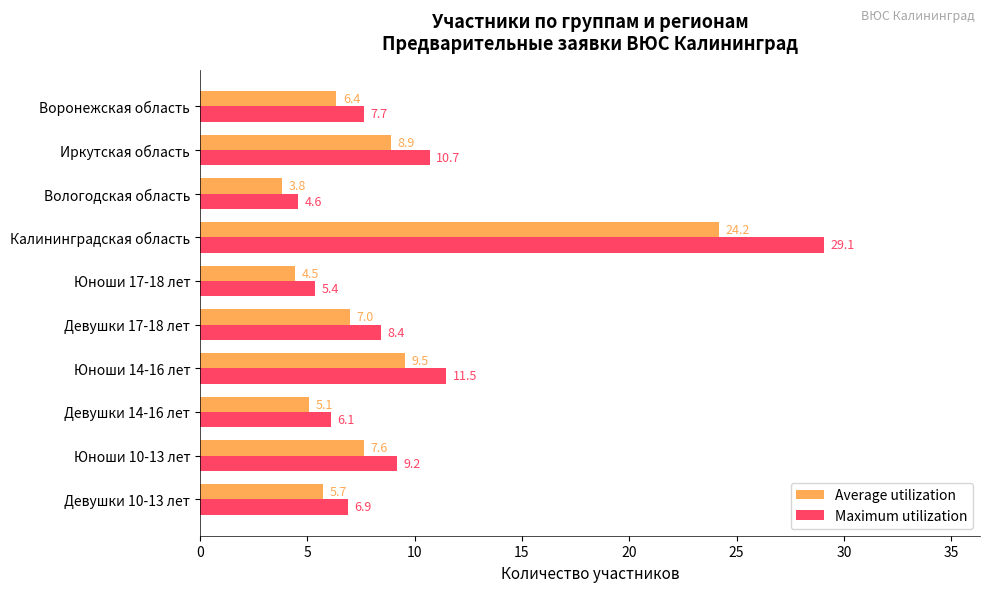

What is the difference between the maximum and minimum values in the Maximum utilization series?

24.5